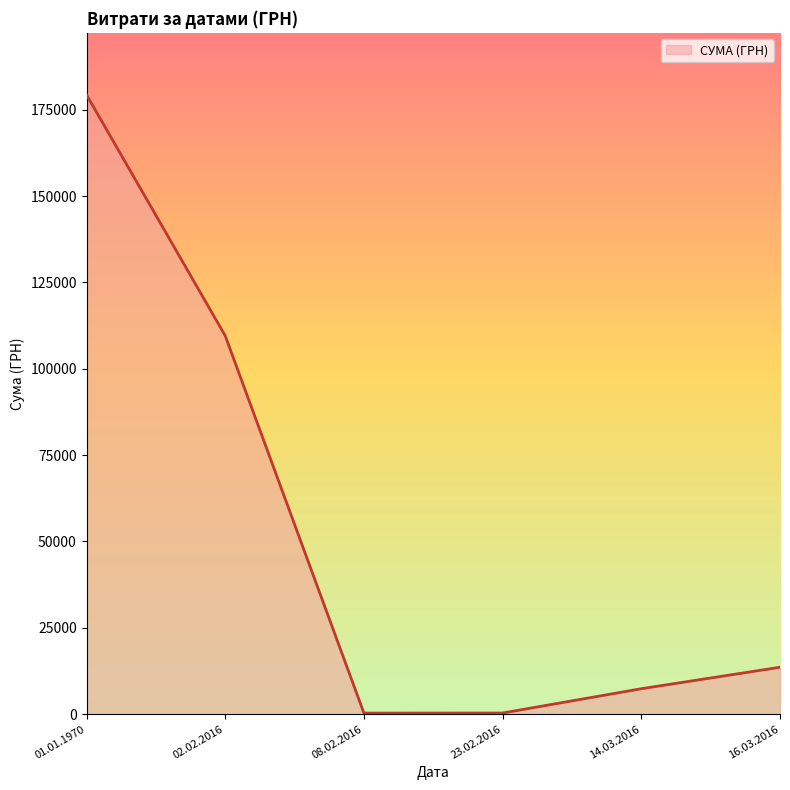

What is the smallest value displayed?

316.6